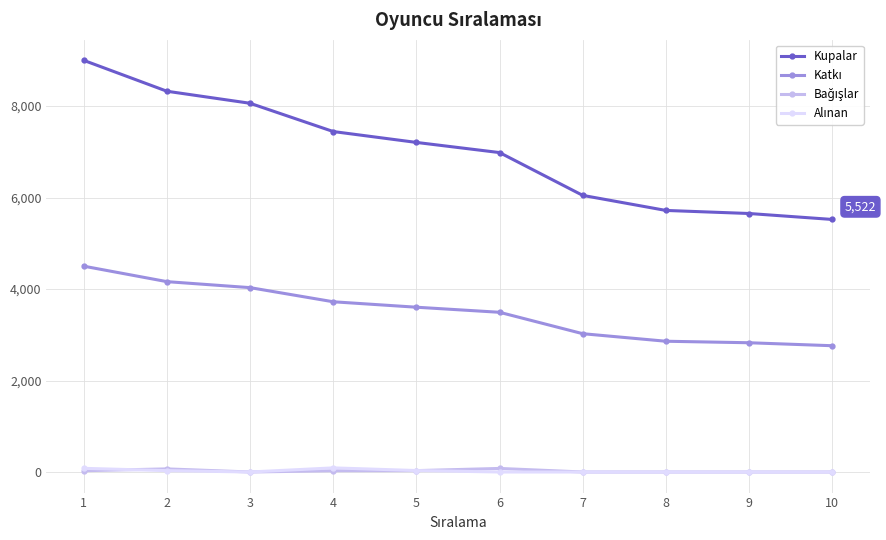

Which series has the largest total across all categories?

Kupalar